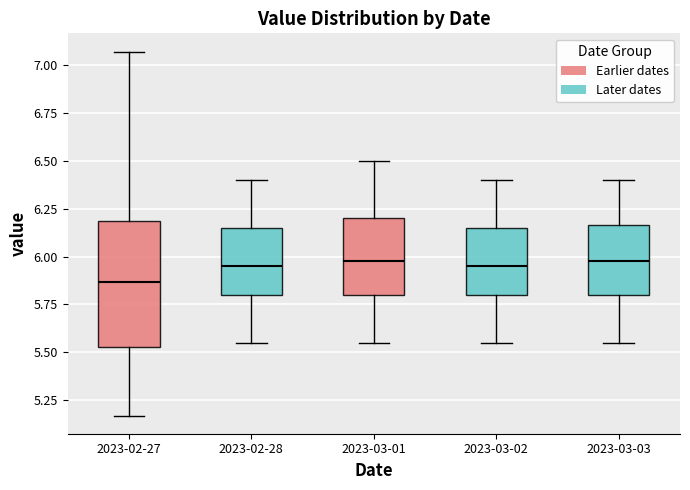

Reading left to right, read every box against the y-axis: the position of its median line, the range the box covers, and the ends of its whiskers. The values are not printed on the chart, so give them approximately, as read against the axis.

2023-02-27: median 5.85, box 5.55 to 6.20, whiskers 5.15 to 7.05
2023-02-28: median 5.95, box 5.80 to 6.15, whiskers 5.55 to 6.40
2023-03-01: median 6.00, box 5.80 to 6.20, whiskers 5.55 to 6.50
2023-03-02: median 5.95, box 5.80 to 6.15, whiskers 5.55 to 6.40
2023-03-03: median 6.00, box 5.80 to 6.15, whiskers 5.55 to 6.40